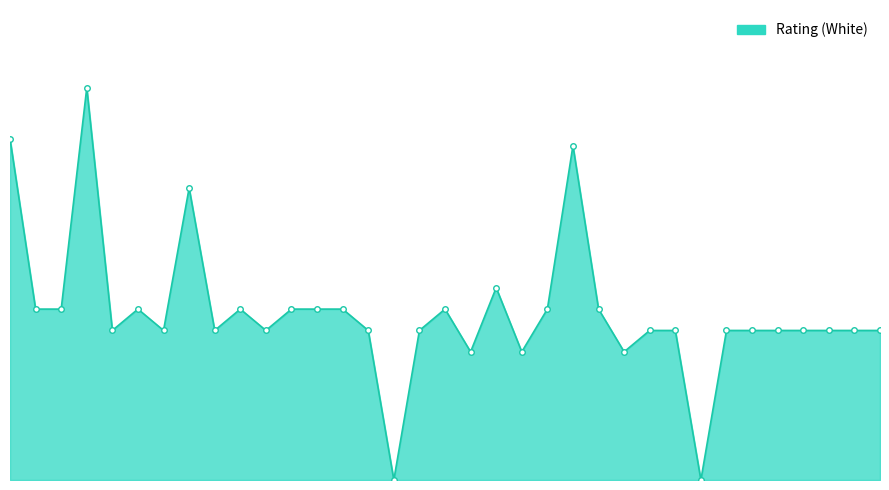

How many values exceed 700?

15